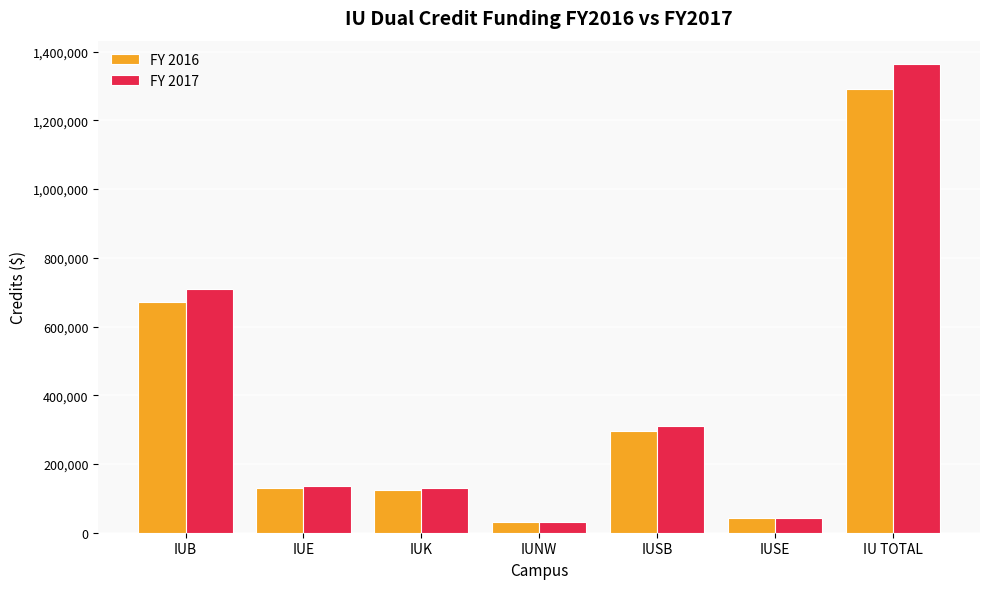

True or false: FY 2016 has a value of 79394 at IUSB.

False